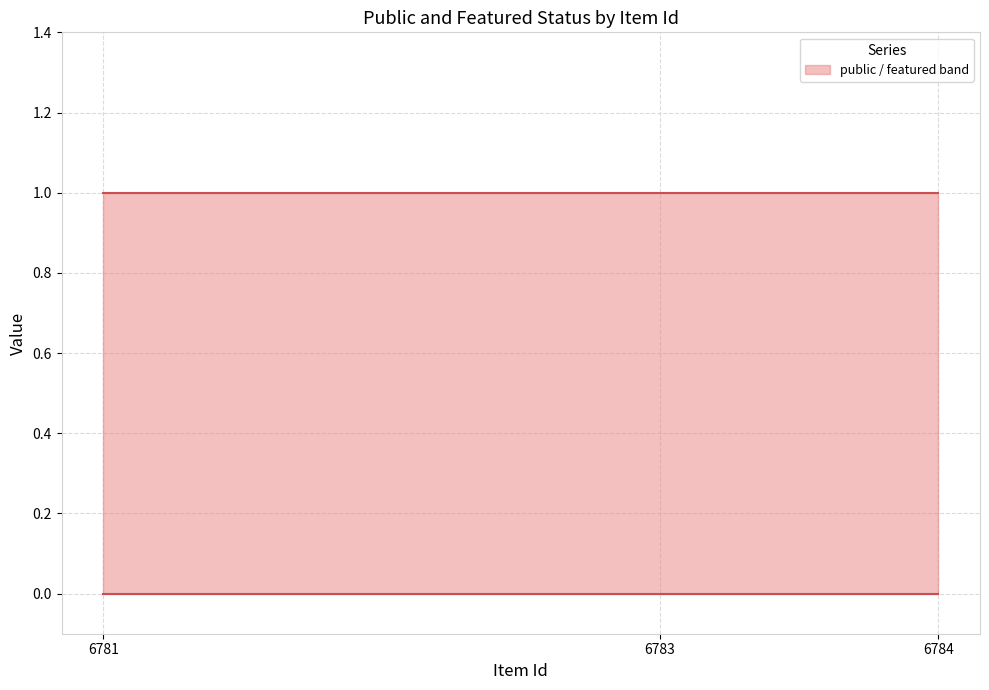

Where is featured nearest to the value 0?

6781